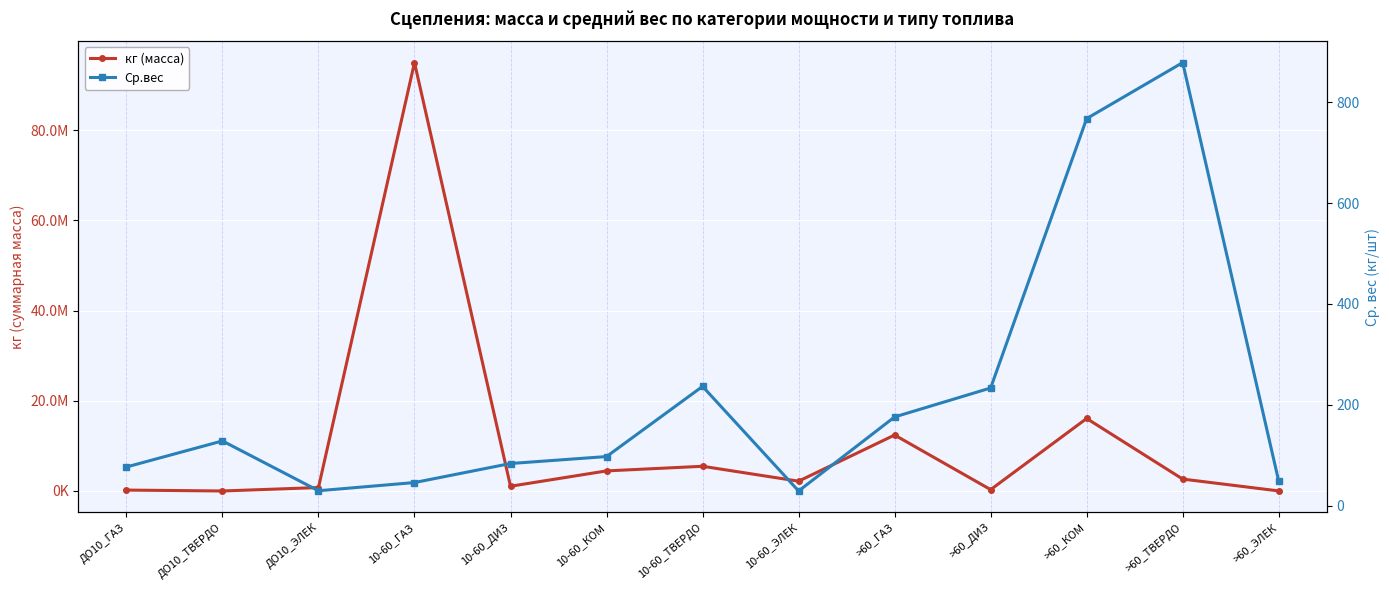

Which has a higher value, ДО10_ЭЛЕК or 10-60_ТВЕРДО?

10-60_ТВЕРДО